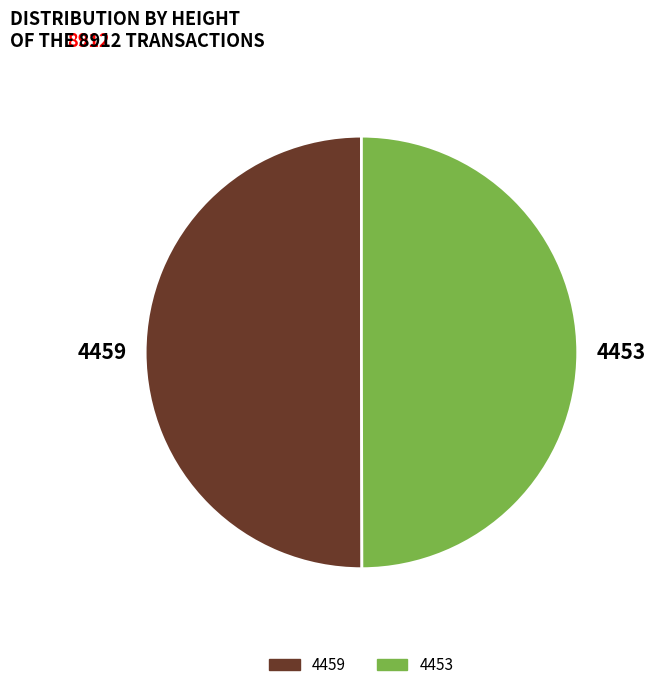

Is it true that 4459 is 50% of the pie?

True